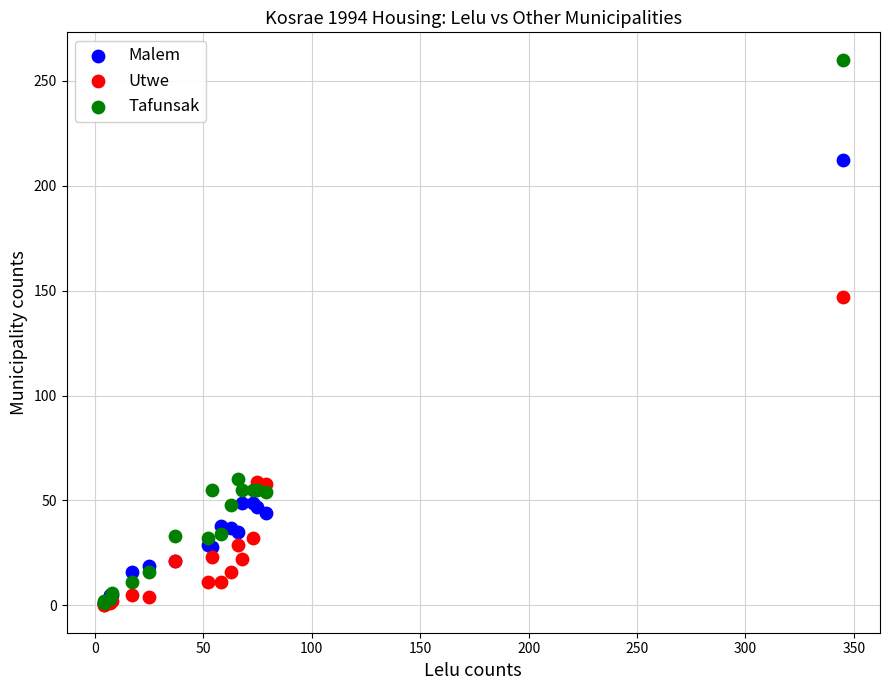

In the Malem series, what Y value is closest to 106?

49